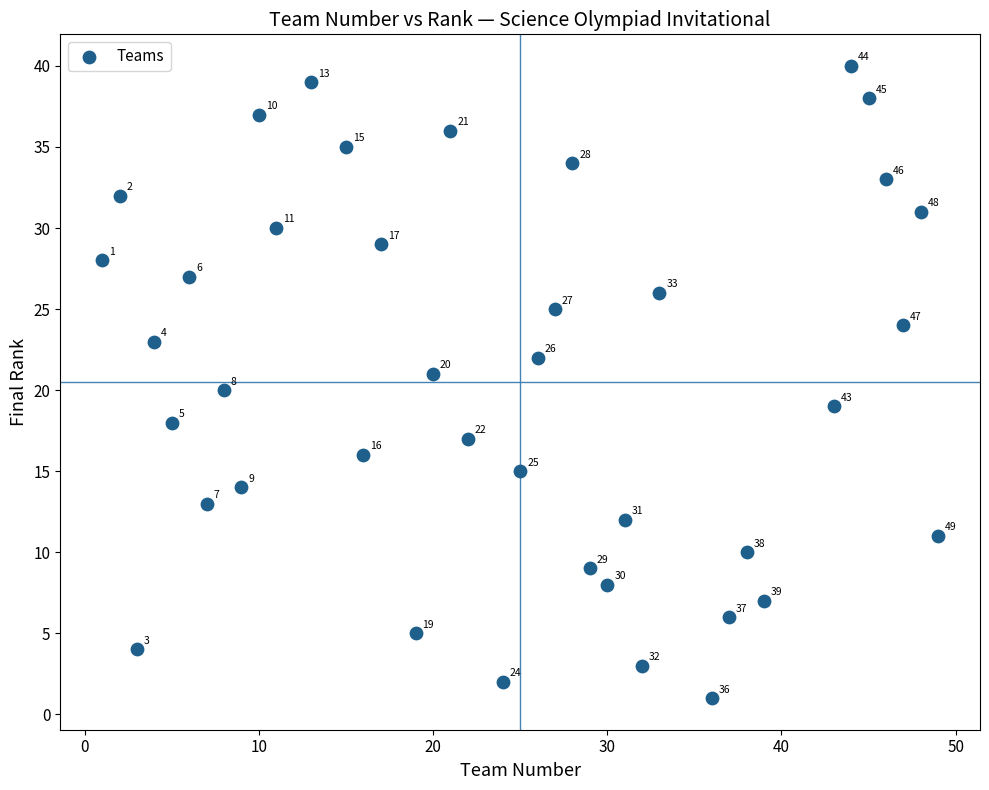

What is the range of Y values (max minus min)?

39